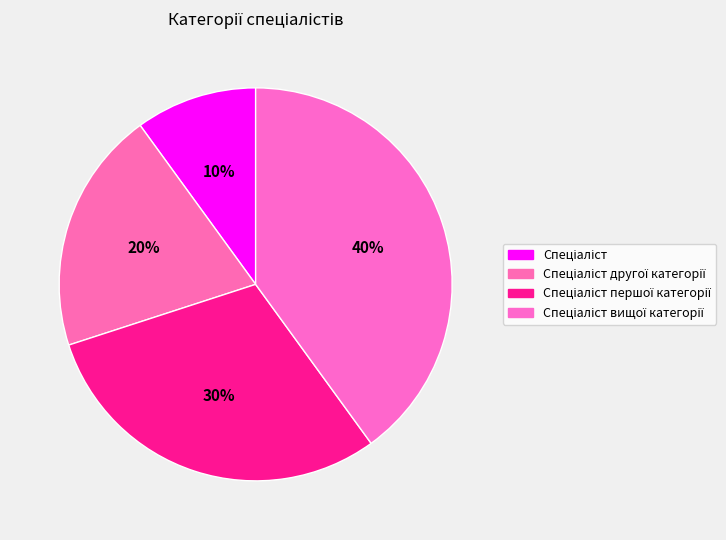

How many slices are in this pie chart?

4